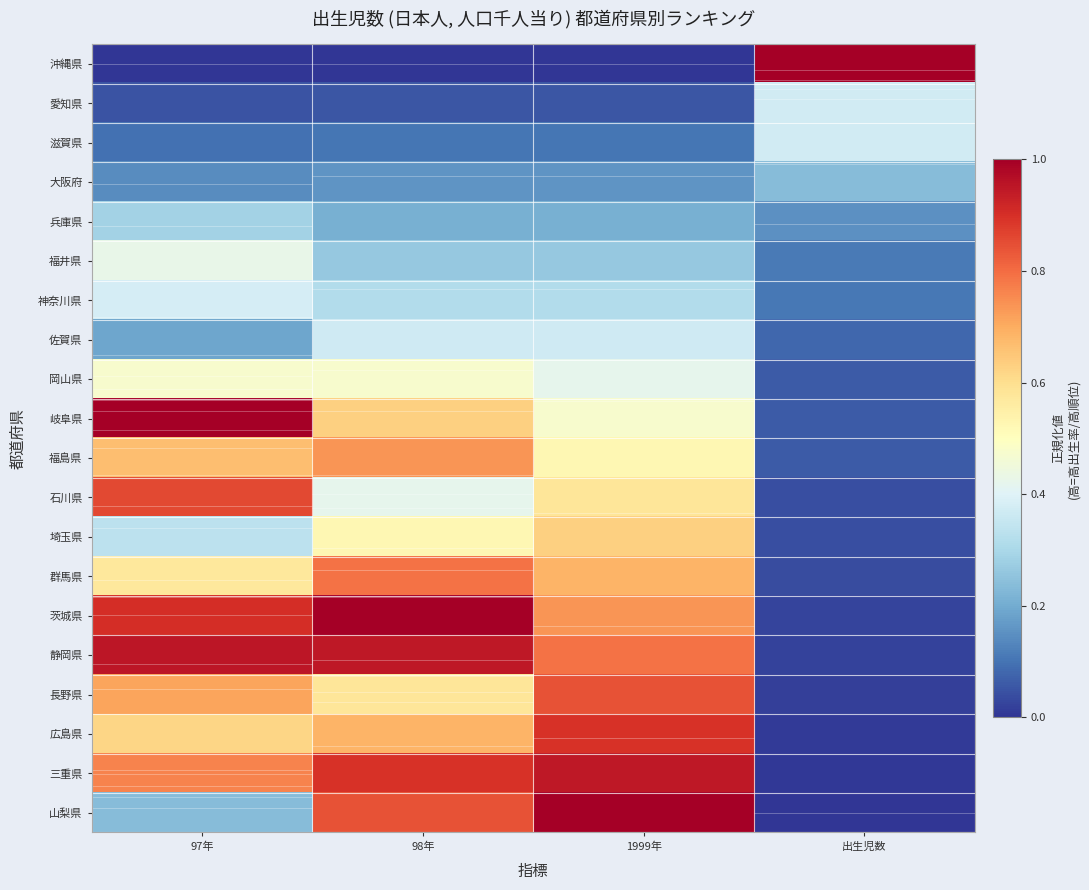

Count the number of categories in the chart.

4